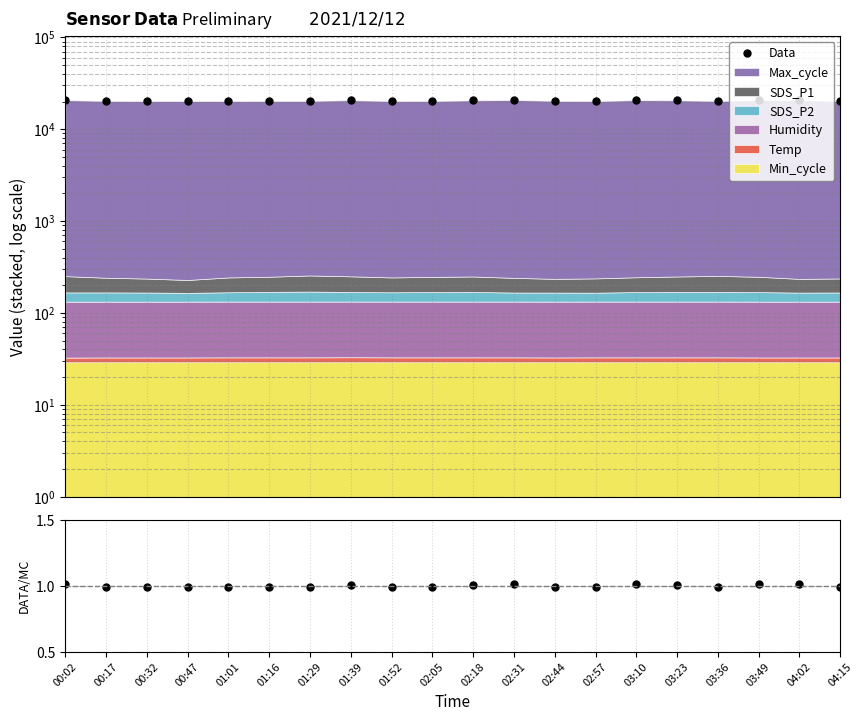

Where does the data first go above 20375?

00:02